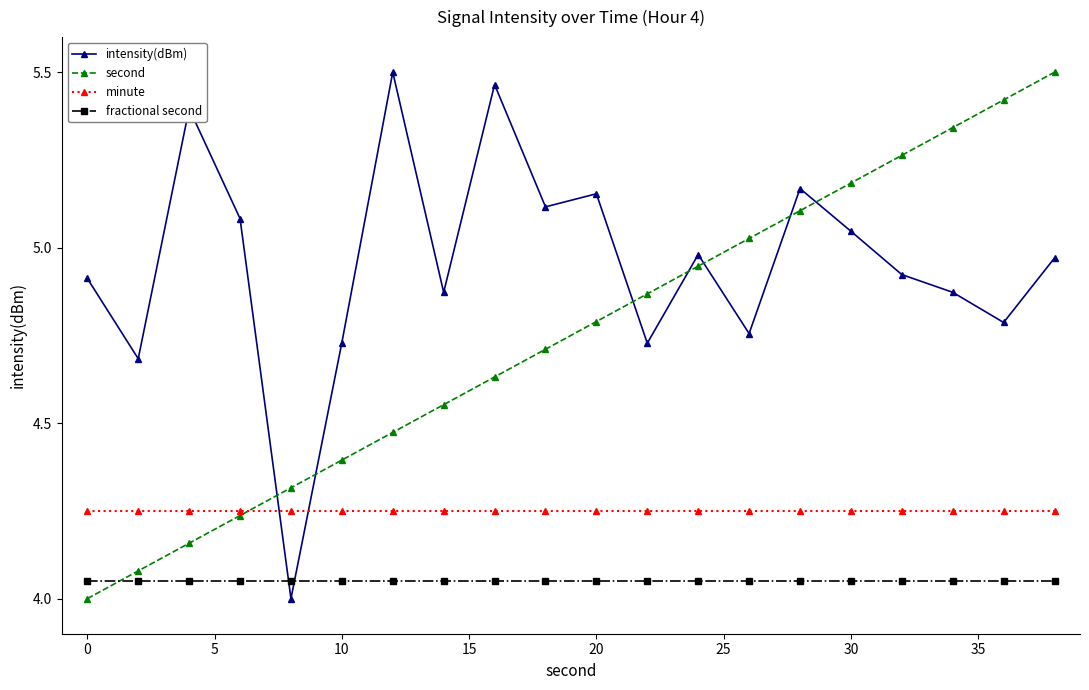

Does the chart have visible grid lines?

No